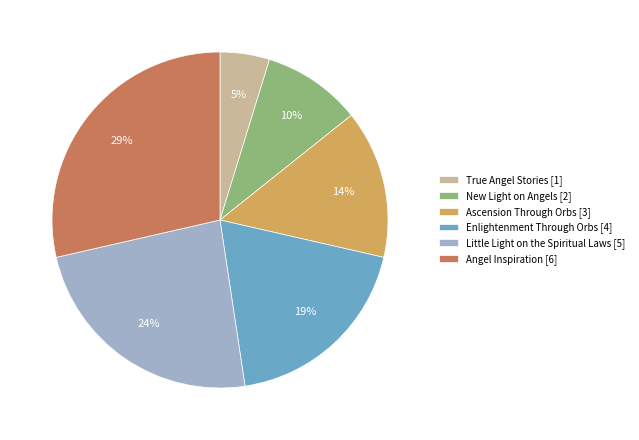

Is the sum of Angel Inspiration and Enlightenment Through Orbs greater than half?

No